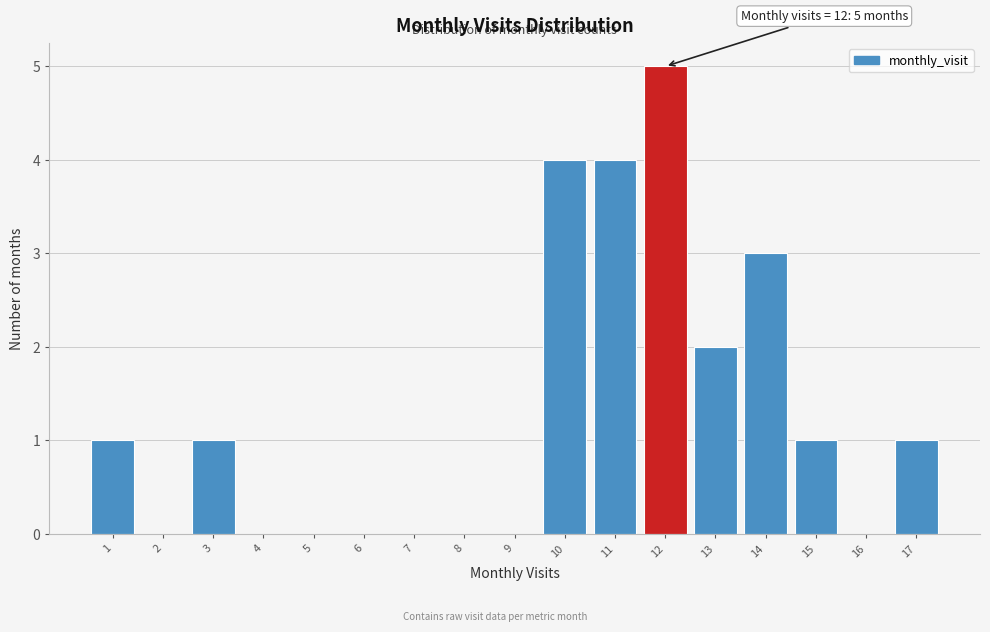

Which range on the x-axis has the tallest bar?

11.5 to 12.5